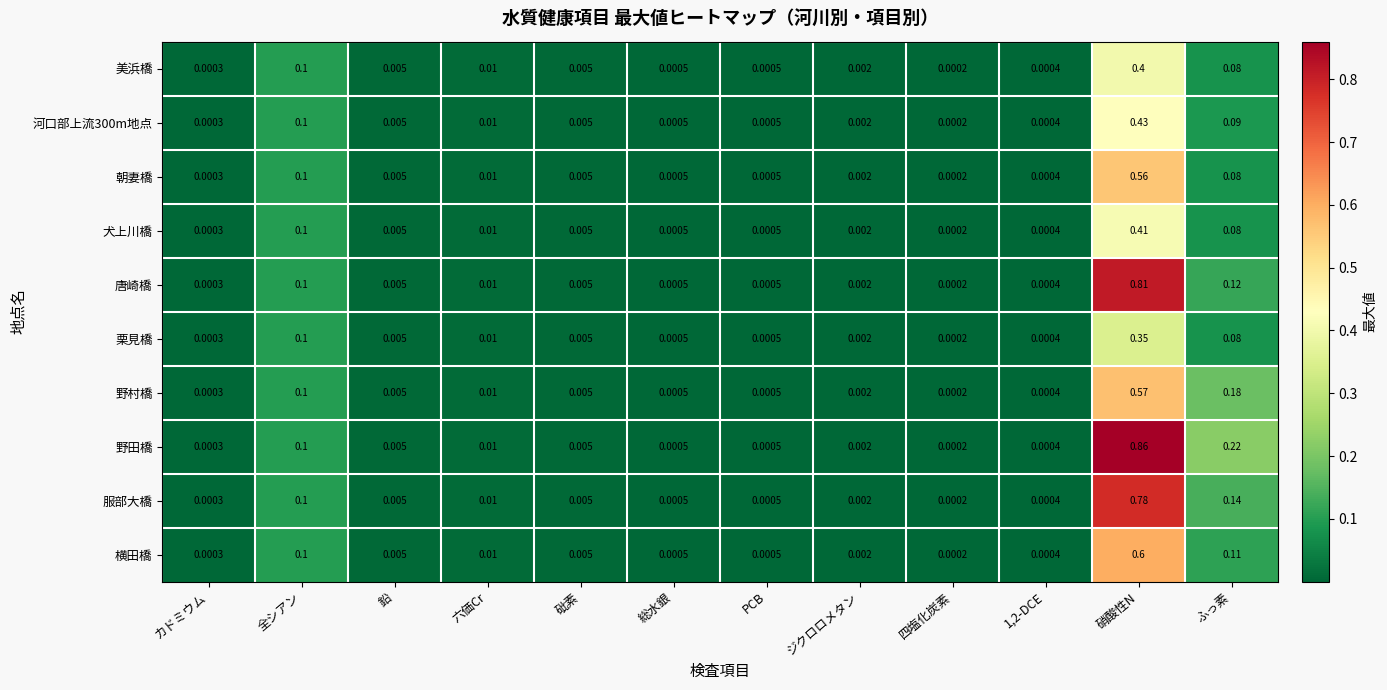

At which category does the chart reach its peak across all series?

硝酸性N